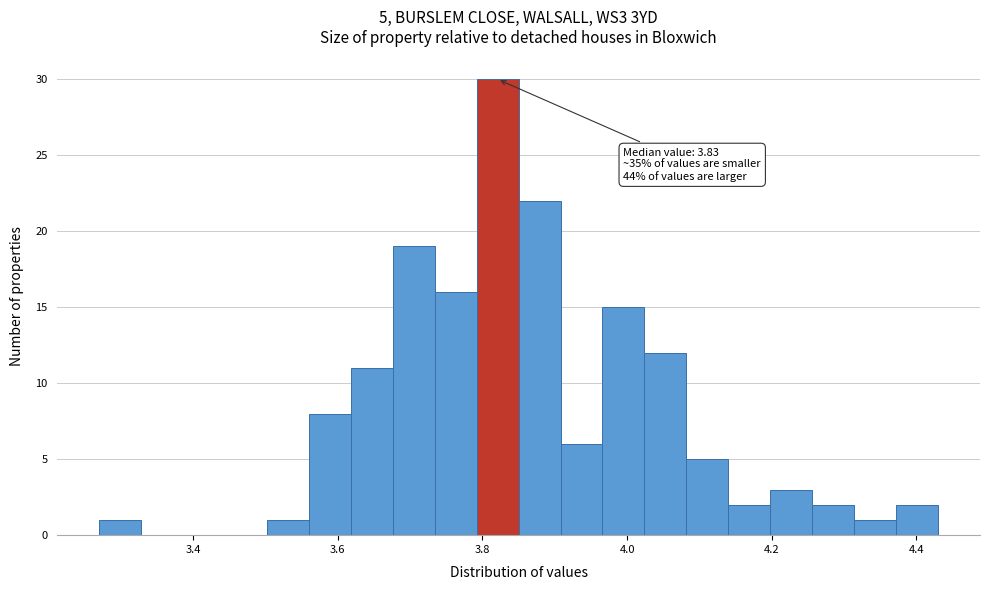

Around what value on the x-axis is the tallest bar? Give the approximate position of its centre, as read against the axis.

3.82